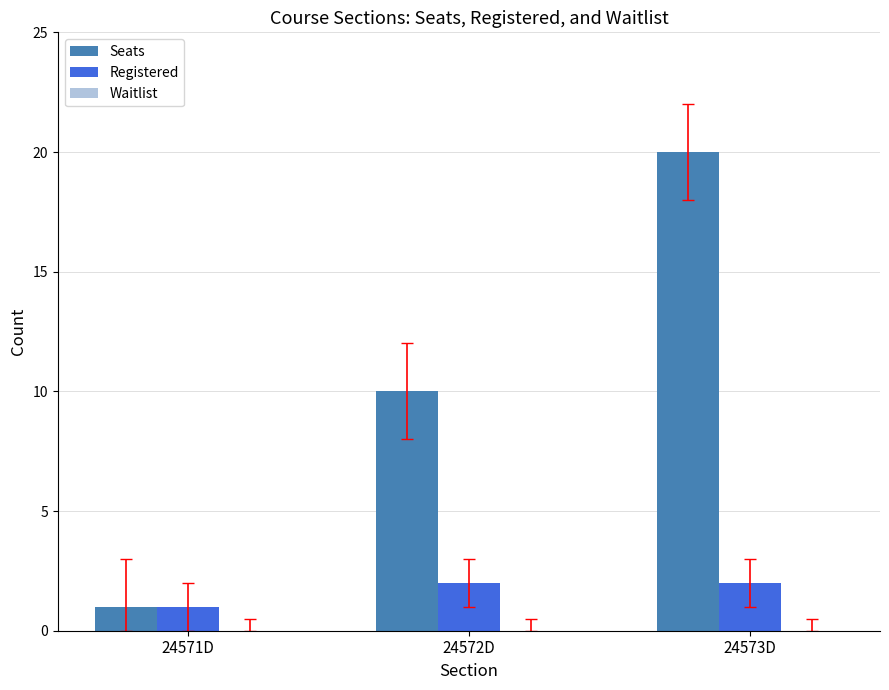

Which category has the lowest value across all series?

24571D